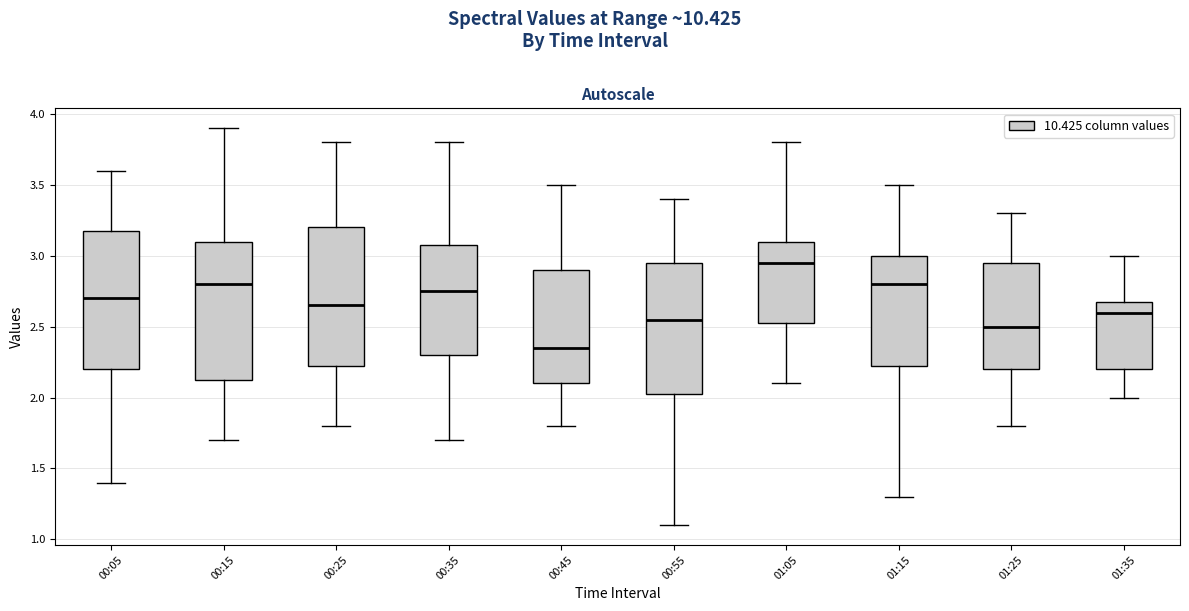

Reading left to right, read every box against the y-axis: the position of its median line, the range the box covers, and the ends of its whiskers. The values are not printed on the chart, so give them approximately, as read against the axis.

00:05: median 2.70, box 2.20 to 3.20, whiskers 1.40 to 3.60
00:15: median 2.80, box 2.15 to 3.10, whiskers 1.70 to 3.90
00:25: median 2.65, box 2.25 to 3.20, whiskers 1.80 to 3.80
00:35: median 2.75, box 2.30 to 3.10, whiskers 1.70 to 3.80
00:45: median 2.35, box 2.10 to 2.90, whiskers 1.80 to 3.50
00:55: median 2.55, box 2.05 to 2.95, whiskers 1.10 to 3.40
01:05: median 2.95, box 2.55 to 3.10, whiskers 2.10 to 3.80
01:15: median 2.80, box 2.25 to 3.00, whiskers 1.30 to 3.50
01:25: median 2.50, box 2.20 to 2.95, whiskers 1.80 to 3.30
01:35: median 2.60, box 2.20 to 2.70, whiskers 2.00 to 3.00